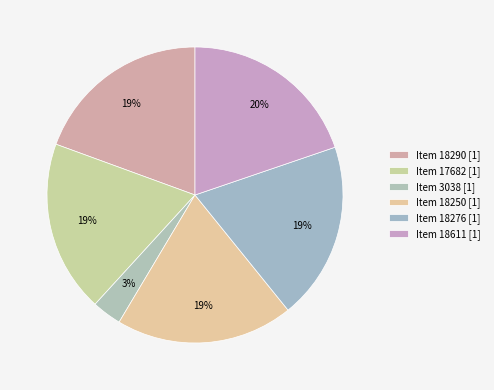

True or false: Item 18276 [1] accounts for 19% of the total.

True